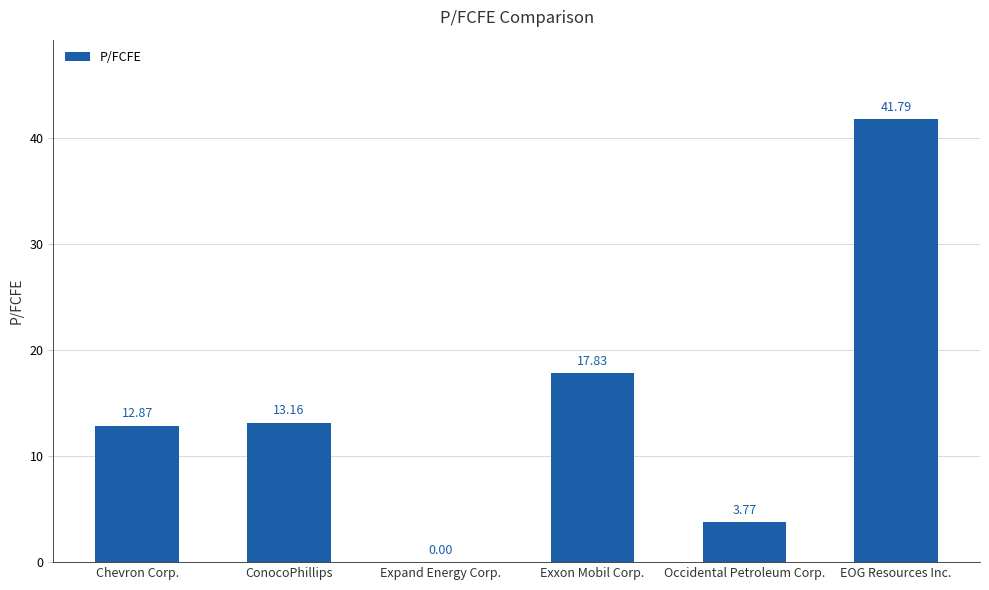

At which label does the data first exceed 13?

ConocoPhillips